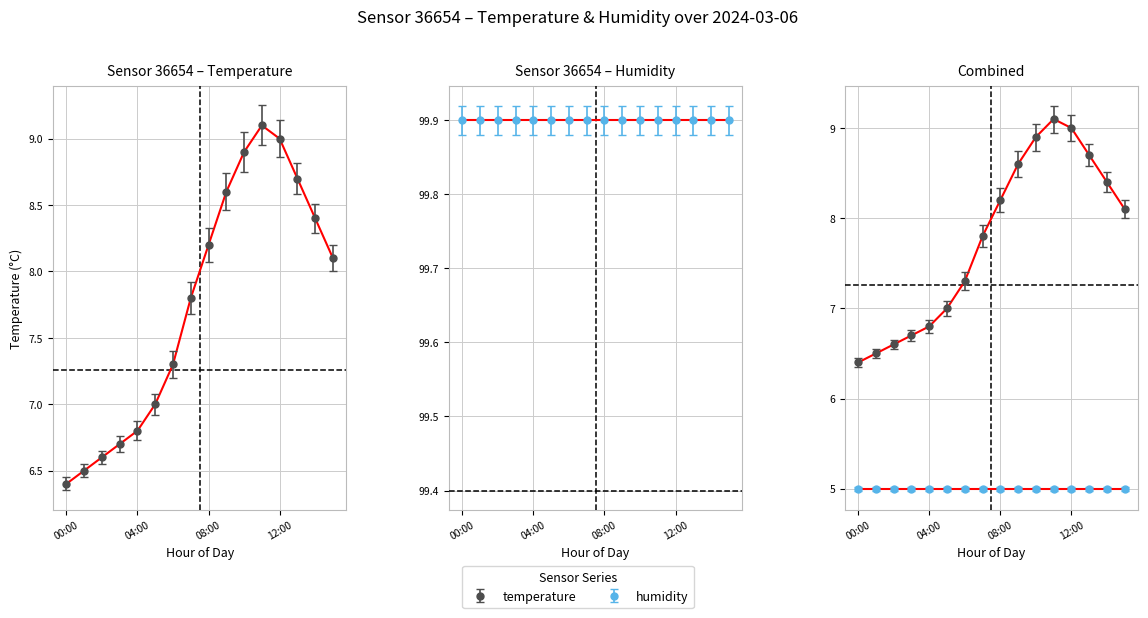

Between 11:00 and 00:00, which is larger?

11:00